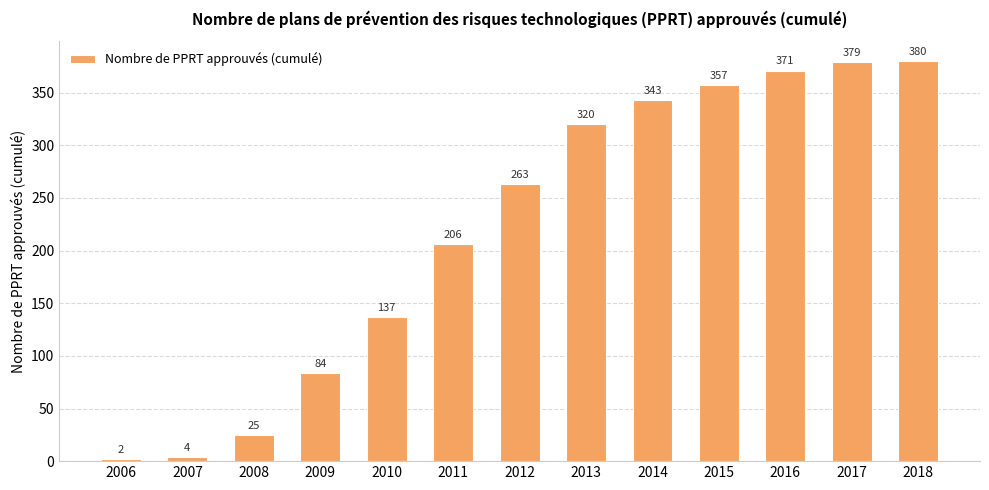

Reading right to left, extract all data points from this chart.

380	379	371	357	343	320	263	206	137	84	25	4	2